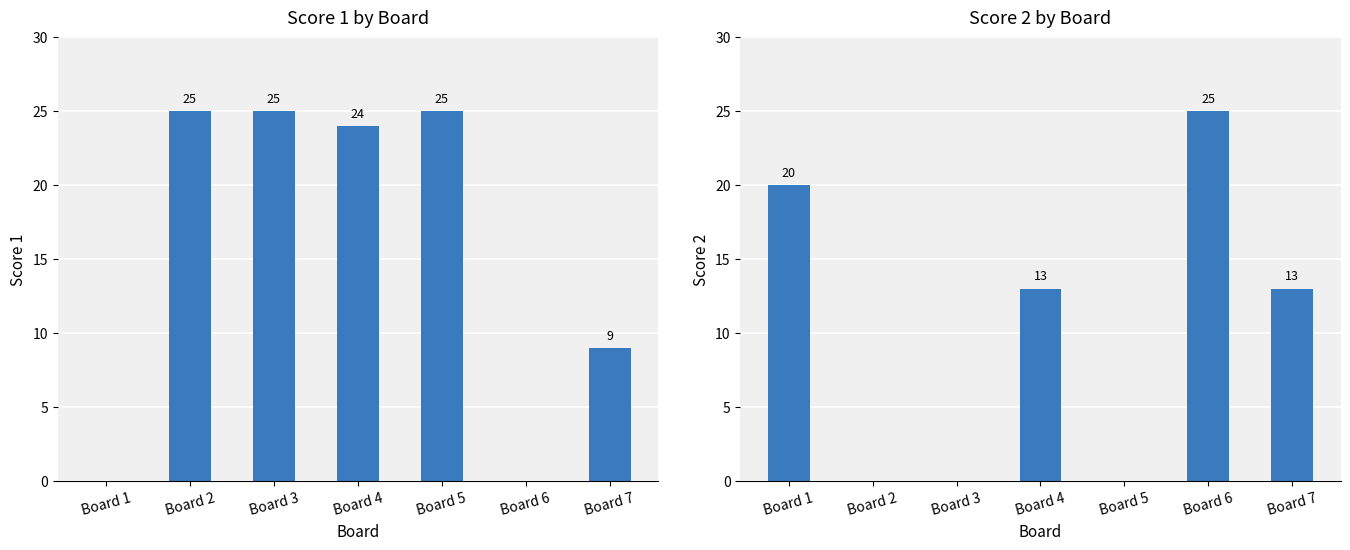

How many Score 2 values are between 0 and 20?

6